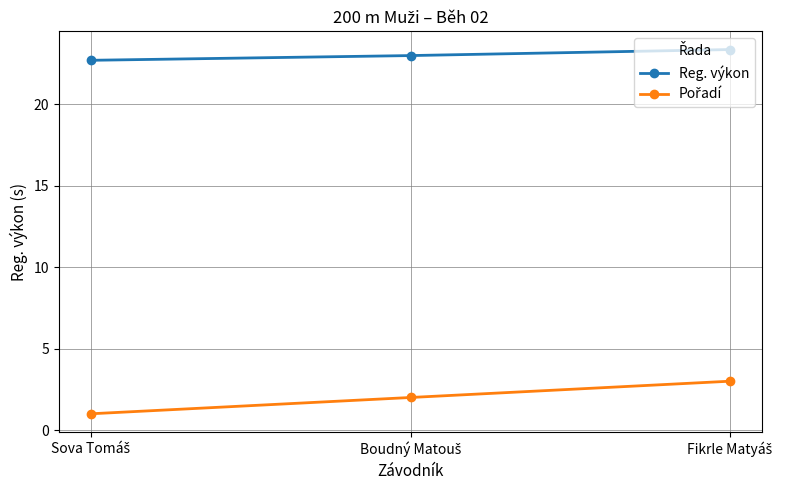

What is the smallest value displayed?

1.0